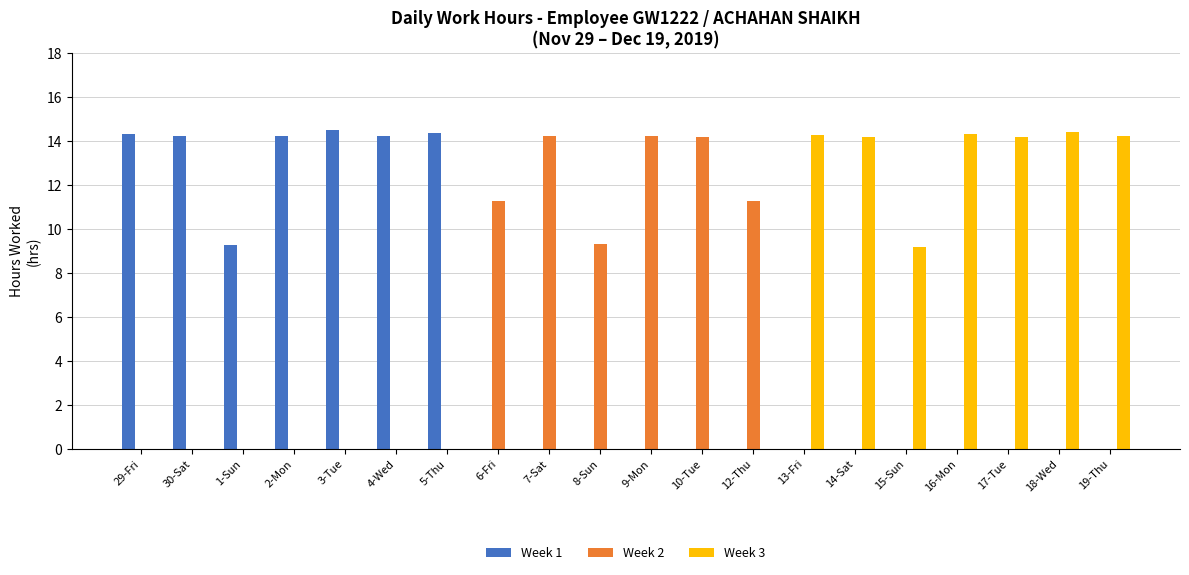

Does the chart contain stacked bars?

No